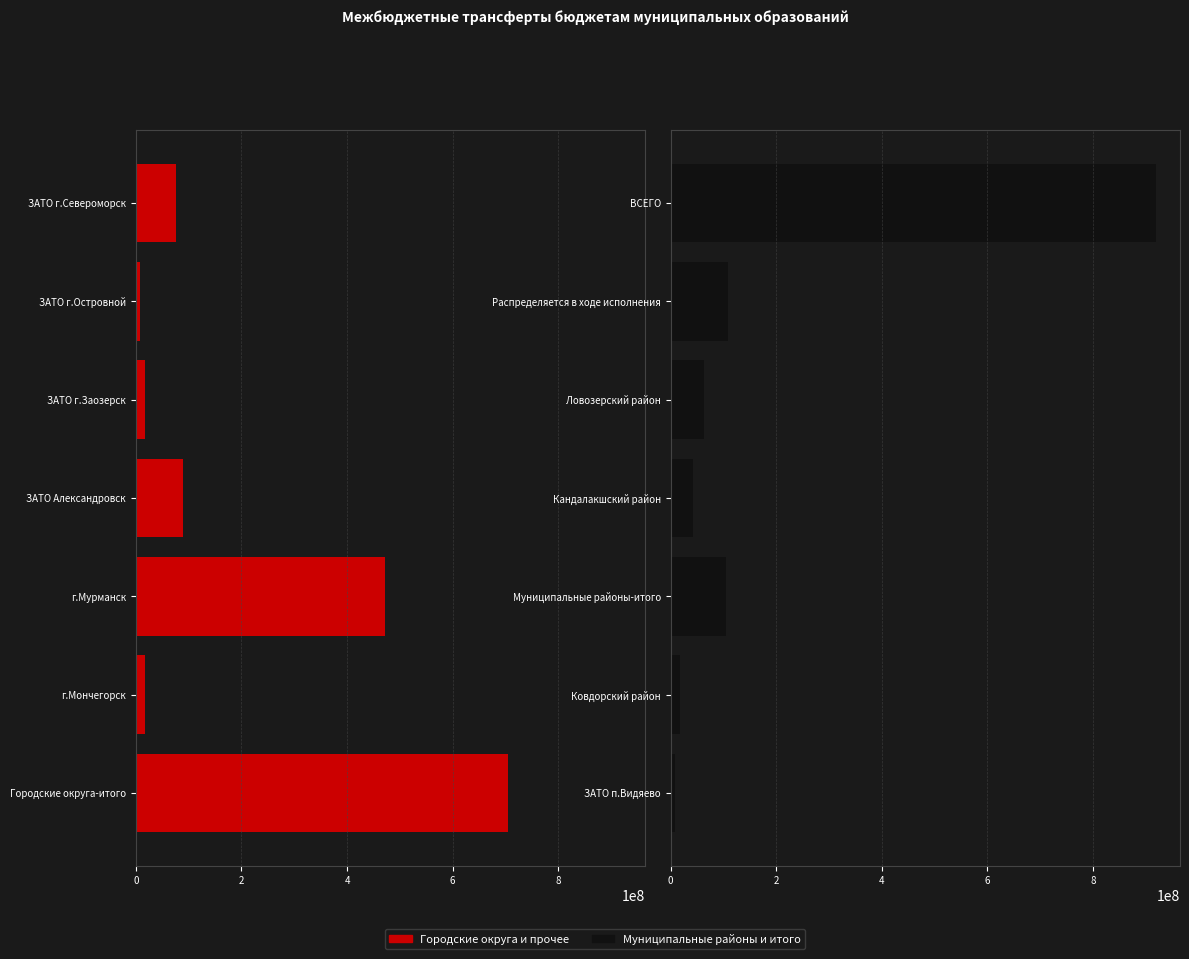

How many categories are shown in the chart?

7